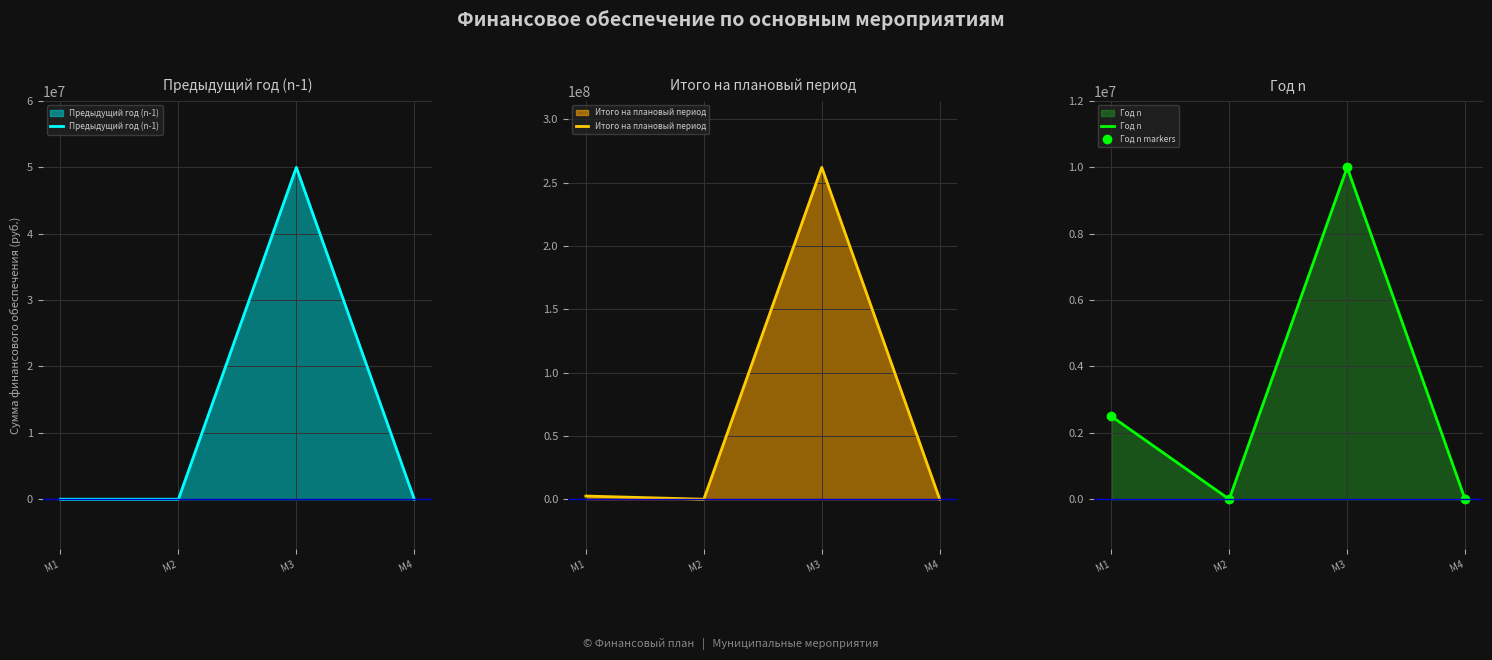

Count the number of categories in the chart.

4